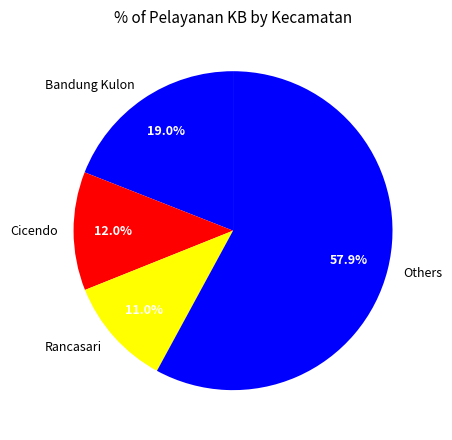

Which slice is the largest?

Others